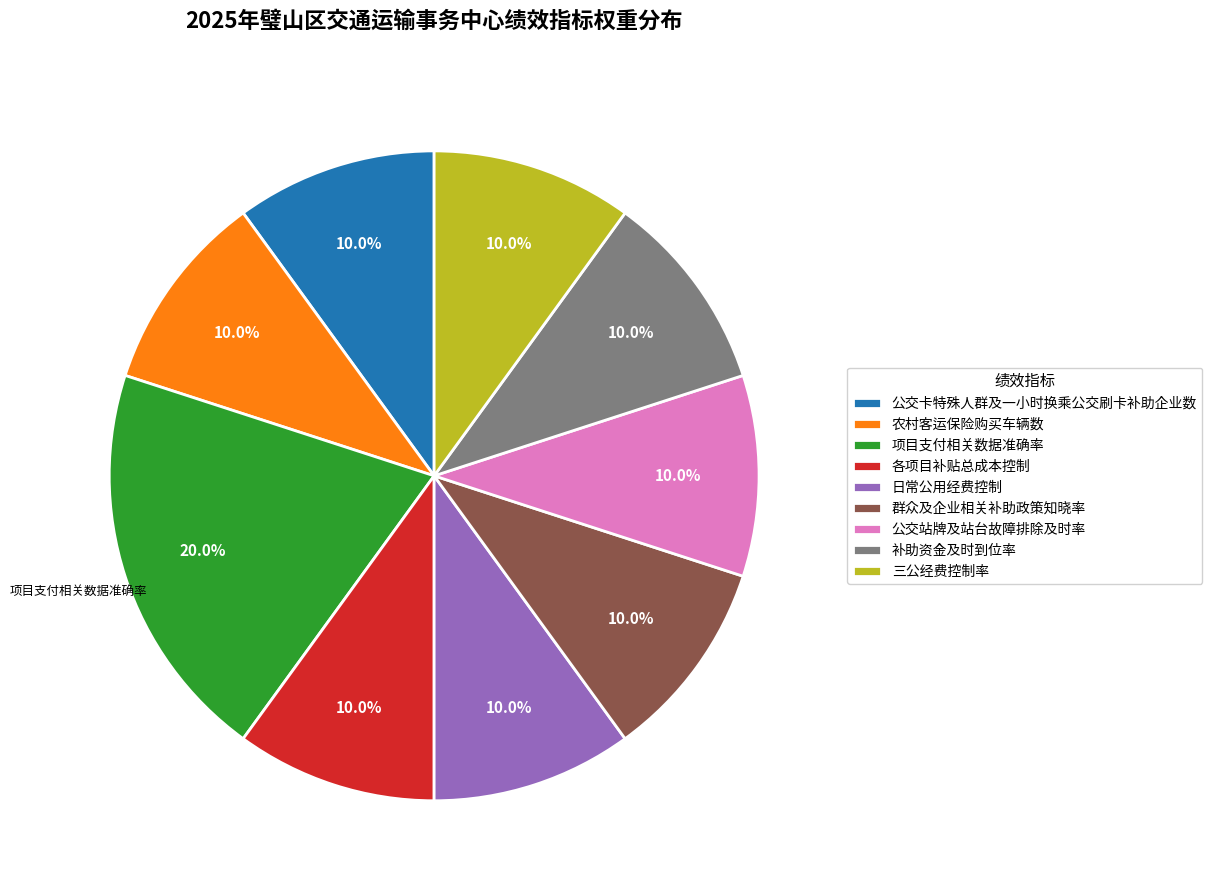

To the nearest percent, what is the average slice percentage?

11%